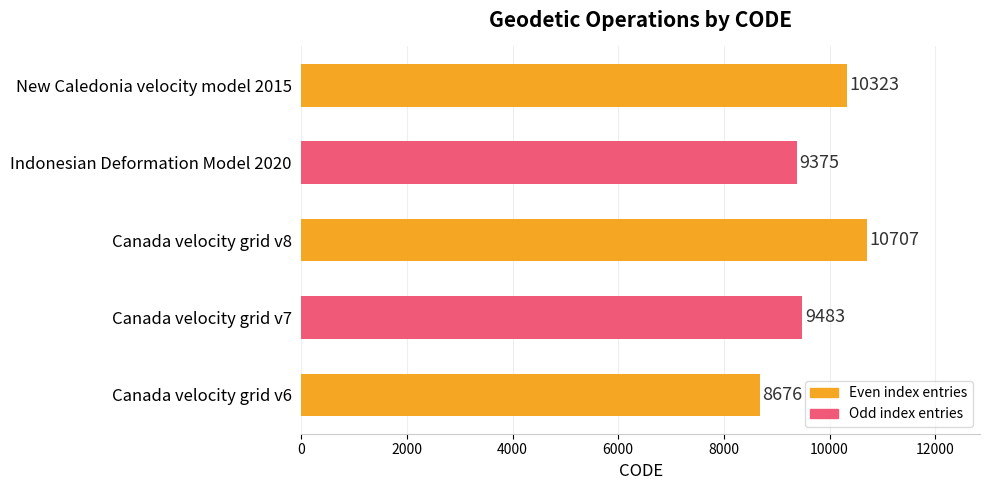

What is the sum of all values?

48564